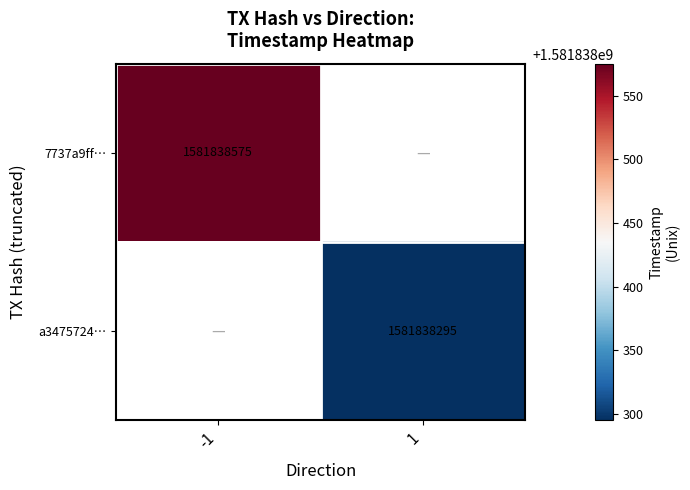

The 7737a9ff63b346982b61fc6291393947b0c3897 series shows 1581838575 at time_stamp. True or false?

True